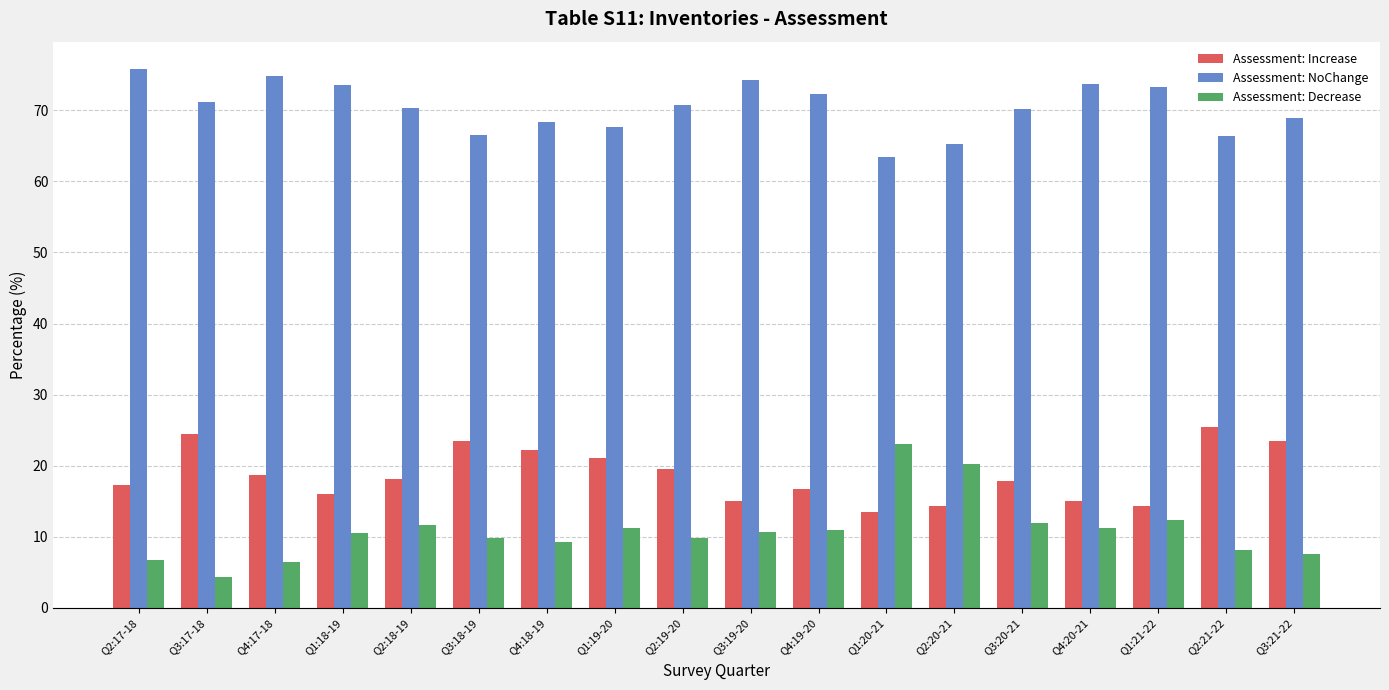

Which series has the largest range (max minus min)?

Assessment: Decrease